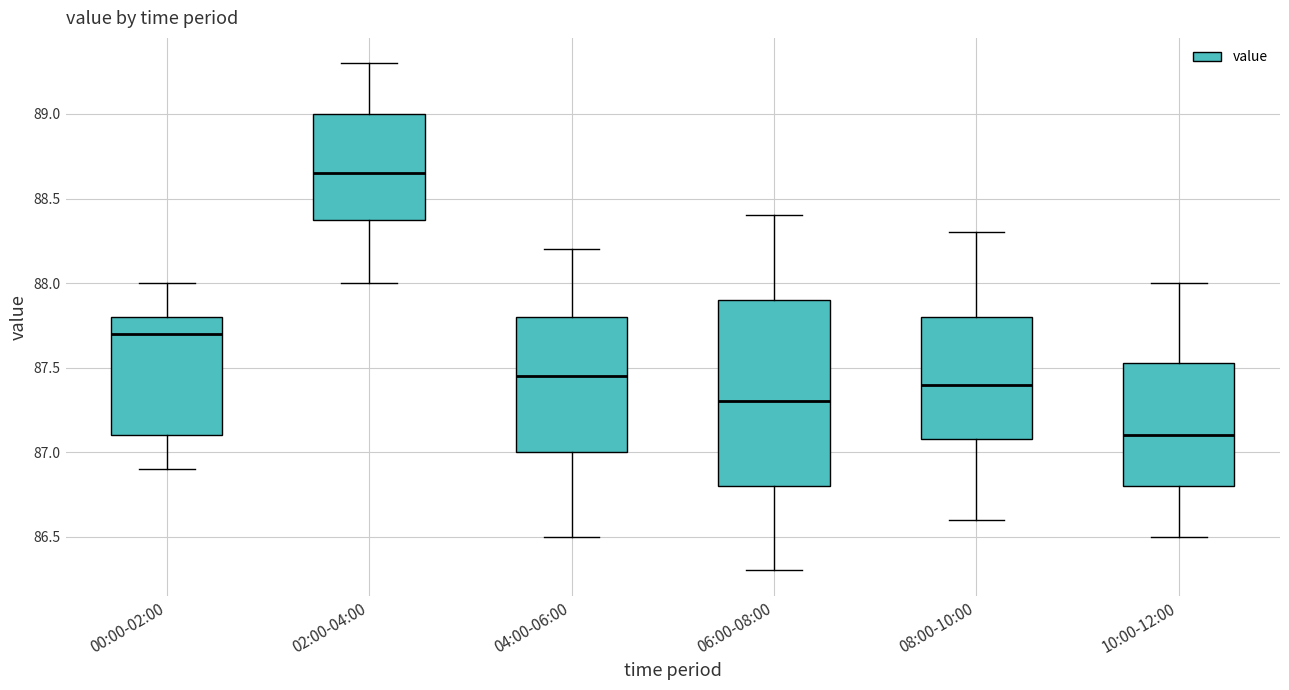

Where does the lower whisker of the box for 00:00-02:00 end on the y-axis? The values are not printed on the chart, so give them approximately, as read against the axis.

86.90